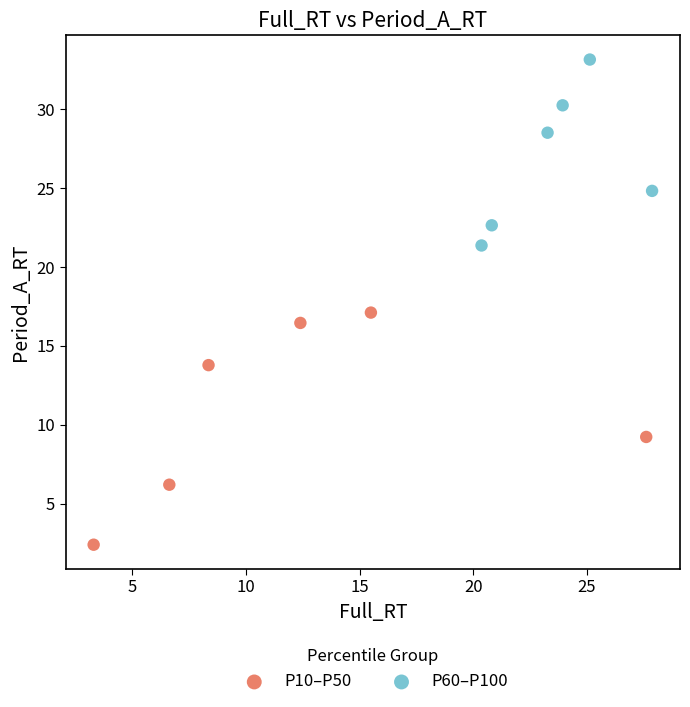

What are all the series names shown in the legend?

P10–P50, P60–P100